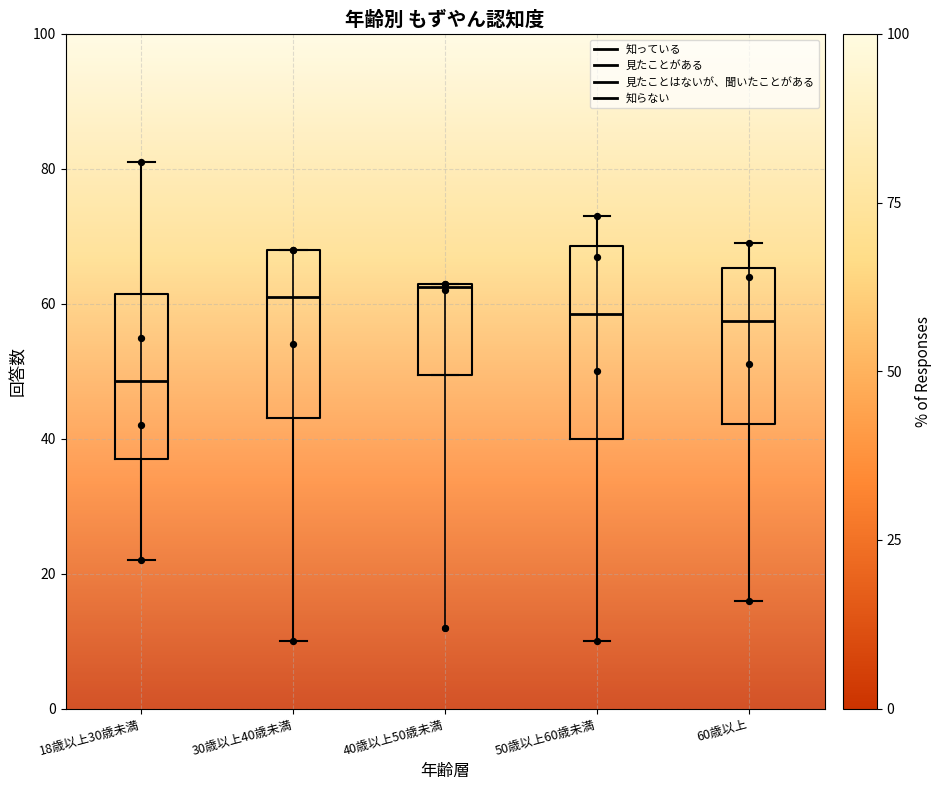

Which box has the lowest median line?

18歳以上30歳未満